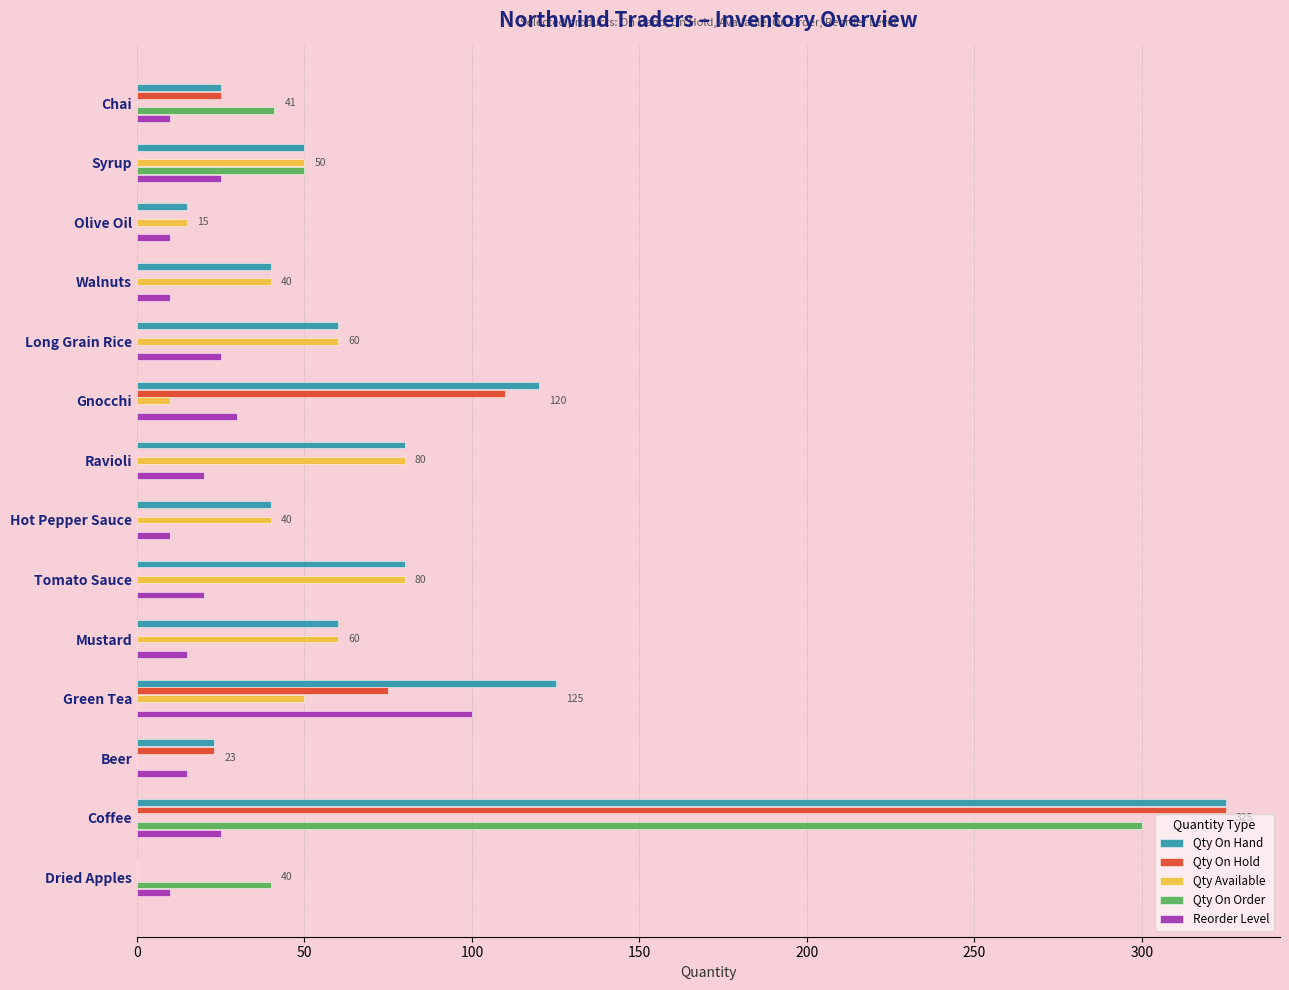

Read the Reorder Level value at Mustard.

15